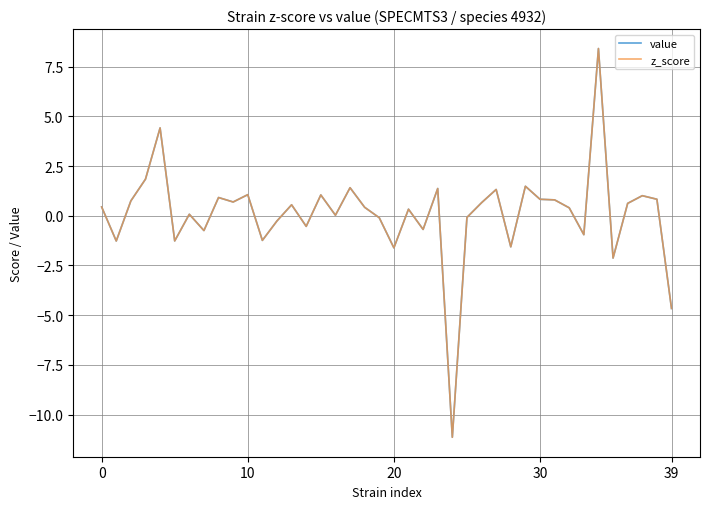

Does the chart have visible grid lines?

Yes